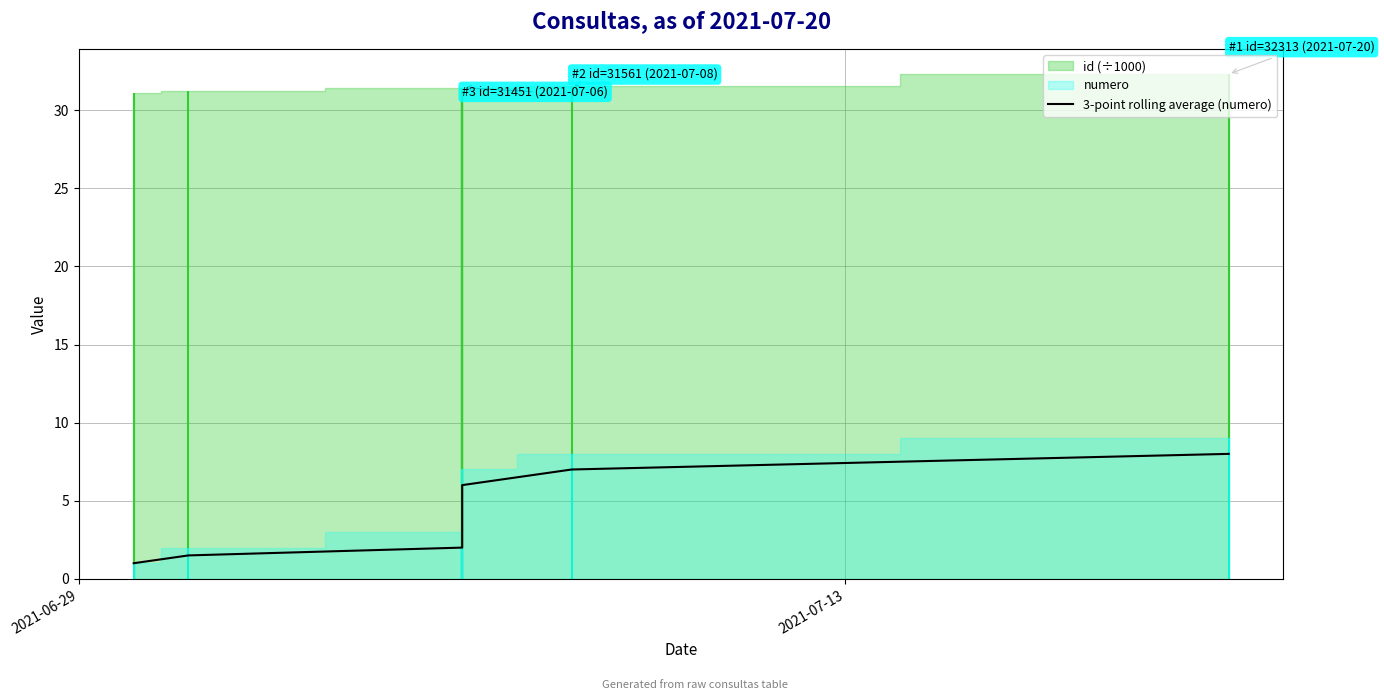

Which category has the lowest value across all series?

2021-06-29